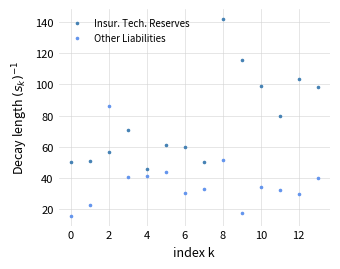

Across all series, what Y value is closest to 78?

79.9